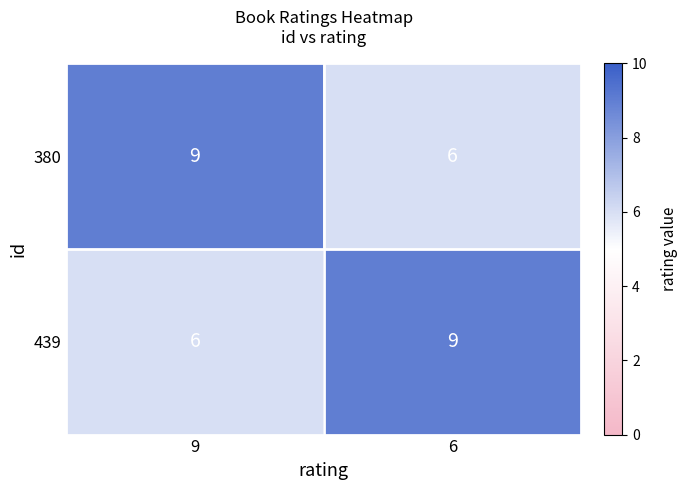

What is the average value of the 380 series?

8